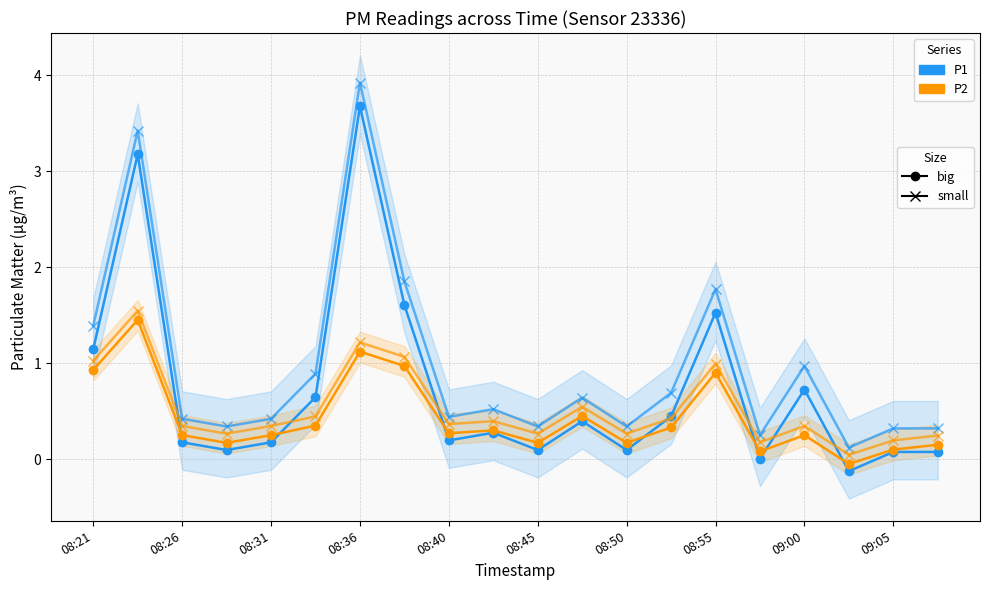

What is the difference between the second highest and minimum values in the P1 (big) series?

3.3